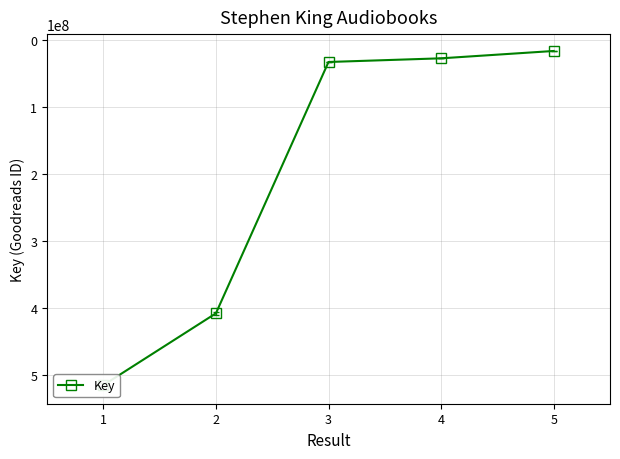

What is the average value?

200401548